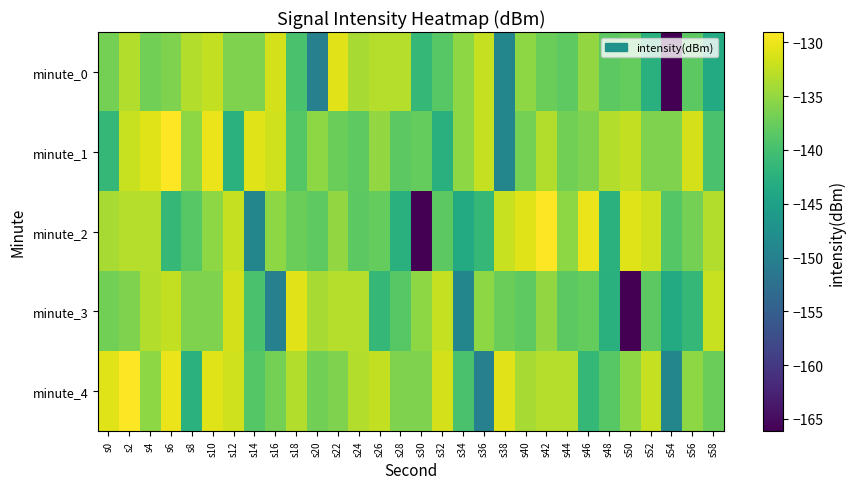

What is the total value across all series at s52?

-681.2